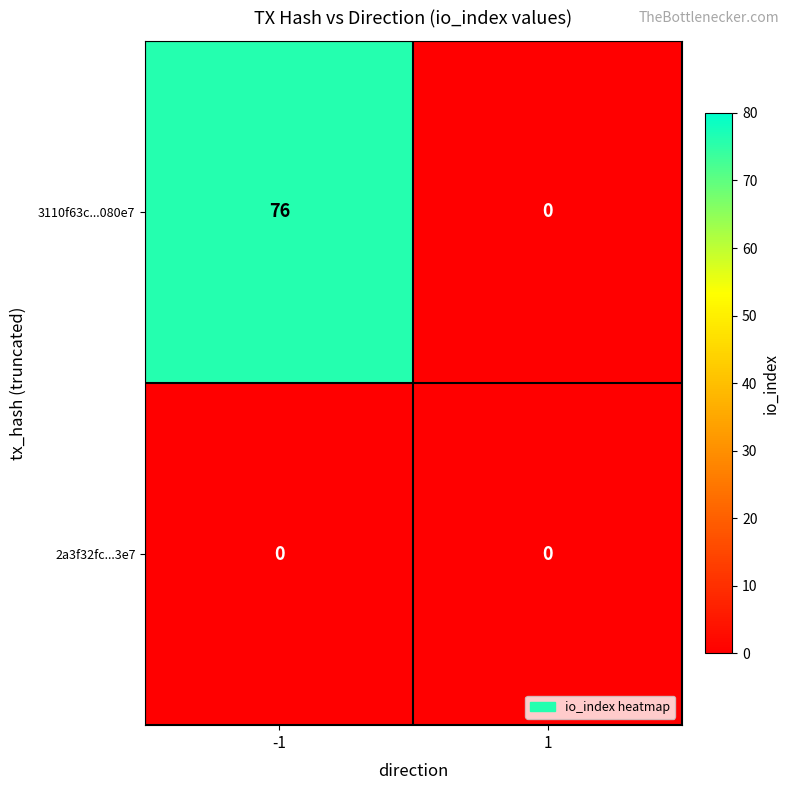

Which series has the largest range (max minus min)?

3110f63c...080e7